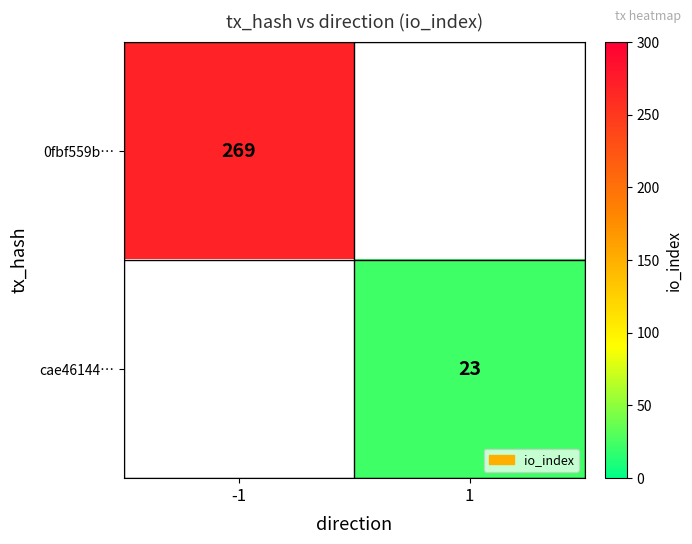

Is the value of cae46144… at 1 greater than the value of 0fbf559b… at -1?

No